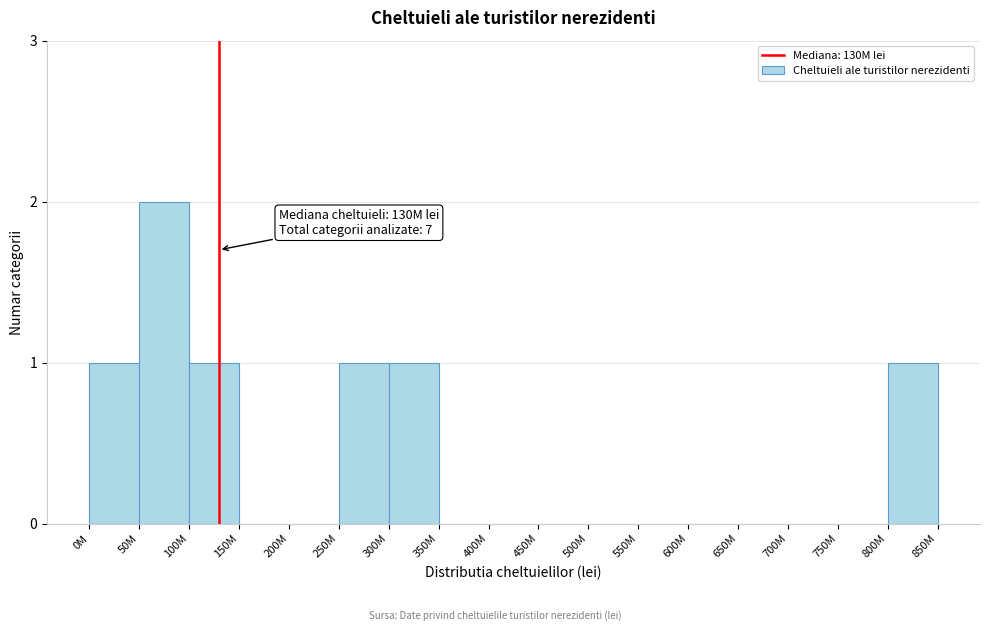

Reading left to right, what are all the values shown in this chart?

0M=1	50M=2	100M=1	150M=0	200M=0	250M=1	300M=1	350M=0	400M=0	450M=0	500M=0	550M=0	600M=0	650M=0	700M=0	750M=0	800M=1